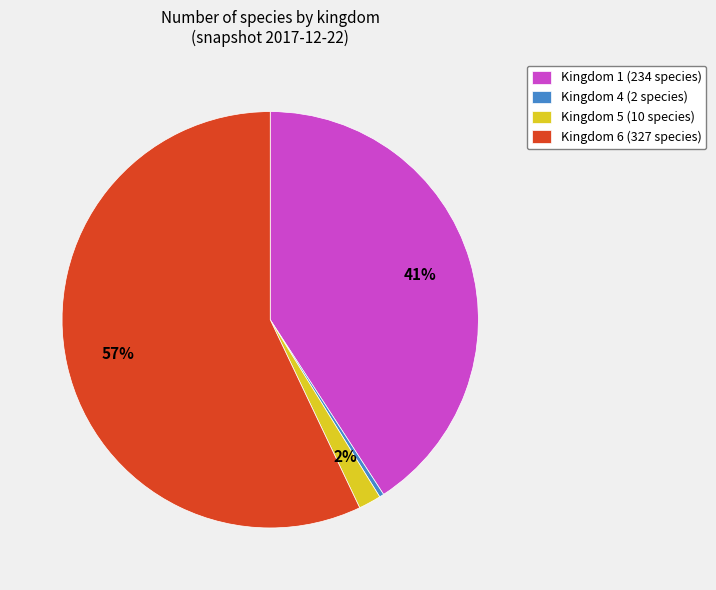

What is the smallest slice in the pie chart?

Kingdom 4